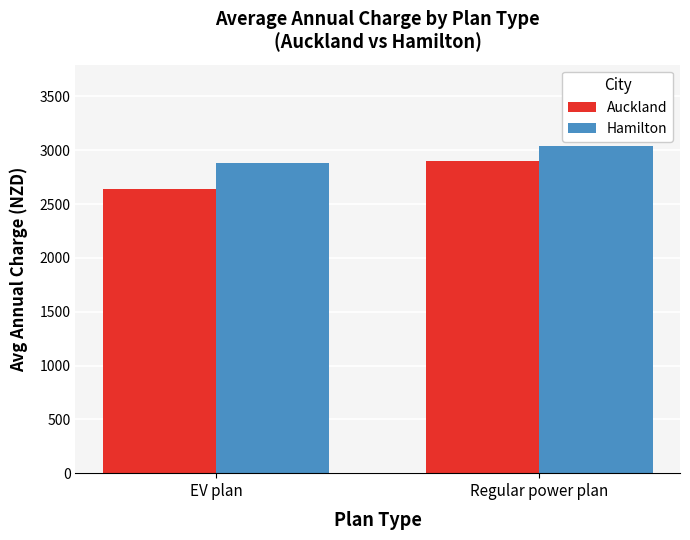

At which label does Auckland first exceed 2896?

Regular power plan